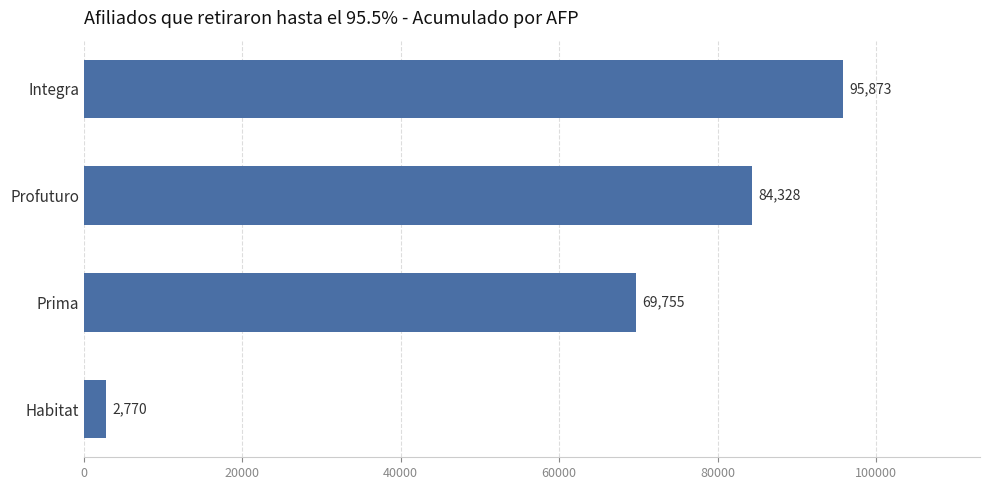

At which category does the chart reach its minimum across all series?

Habitat